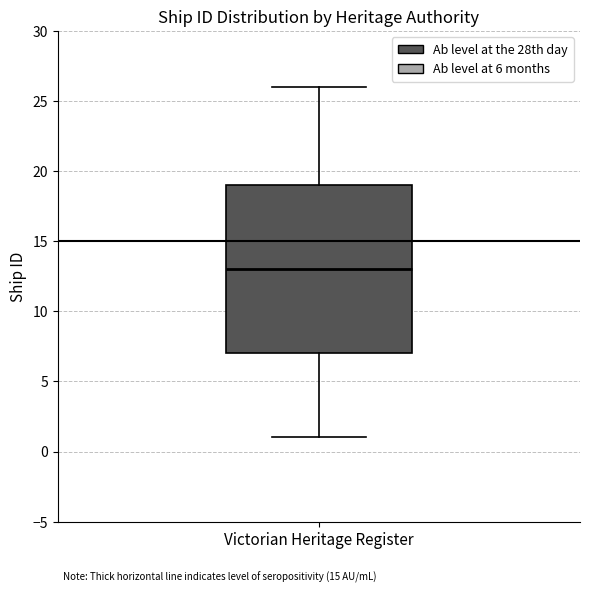

Where does the median line of the box for Victorian Heritage Register sit on the y-axis? The values are not printed on the chart, so give them approximately, as read against the axis.

13